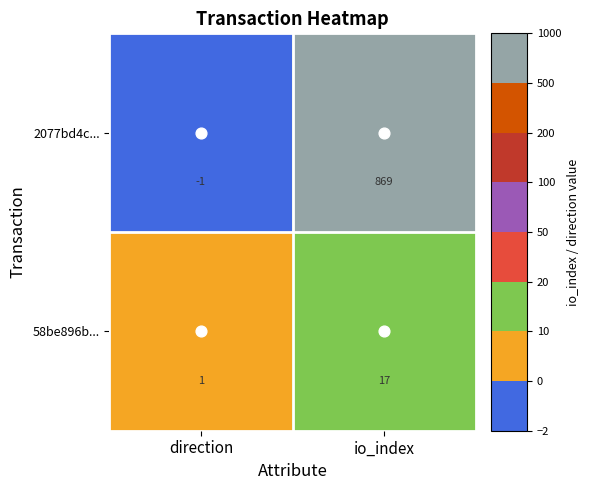

At which category does the chart reach its minimum across all series?

direction